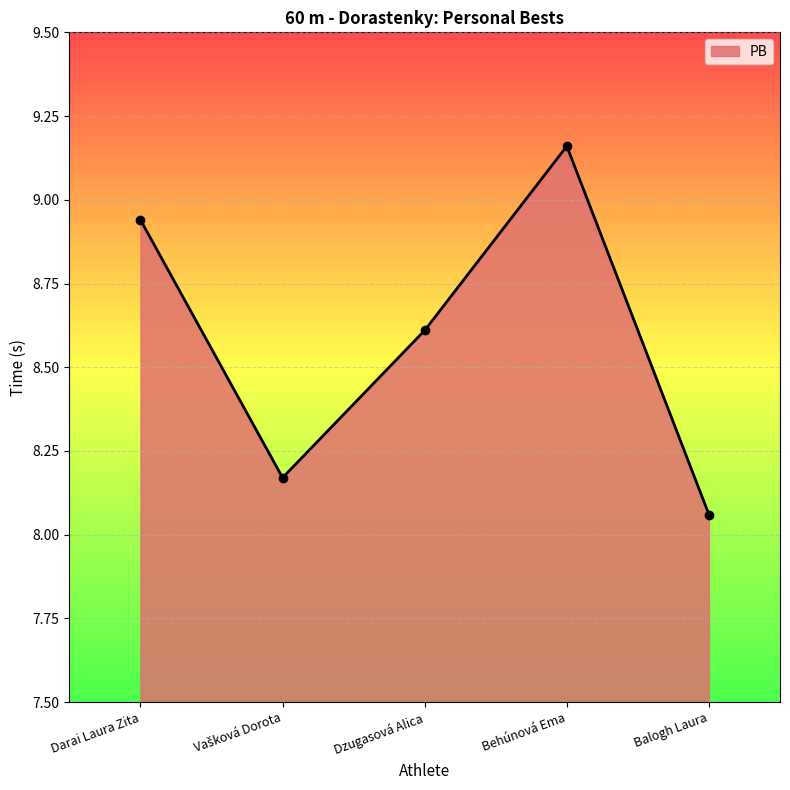

Does the chart display data point markers on the line(s)?

No